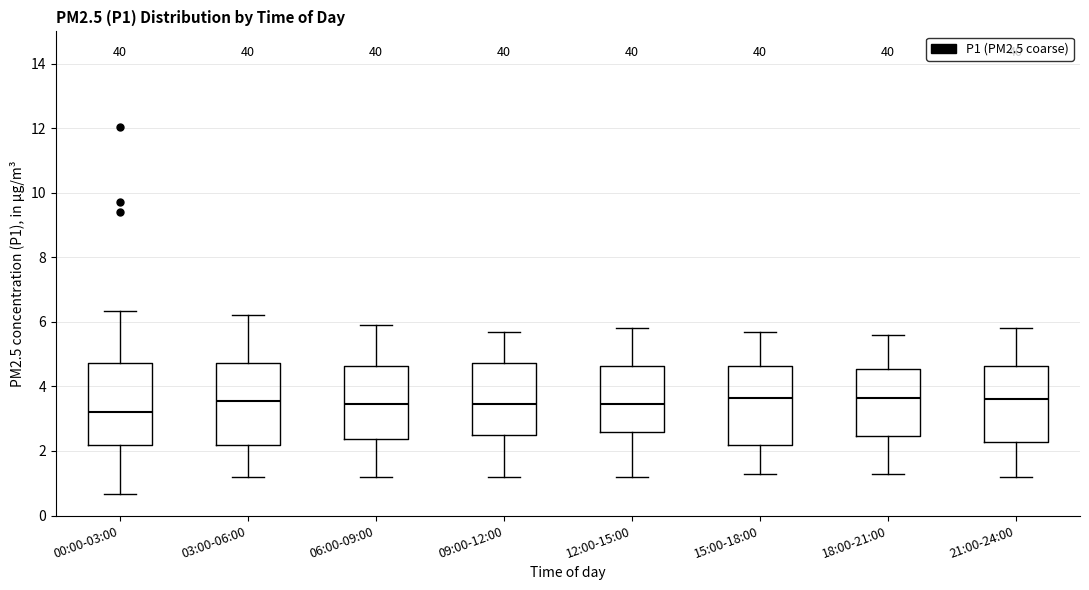

Where is the lower edge of the box for 00:00-03:00 on the y-axis? The values are not printed on the chart, so give them approximately, as read against the axis.

2.2